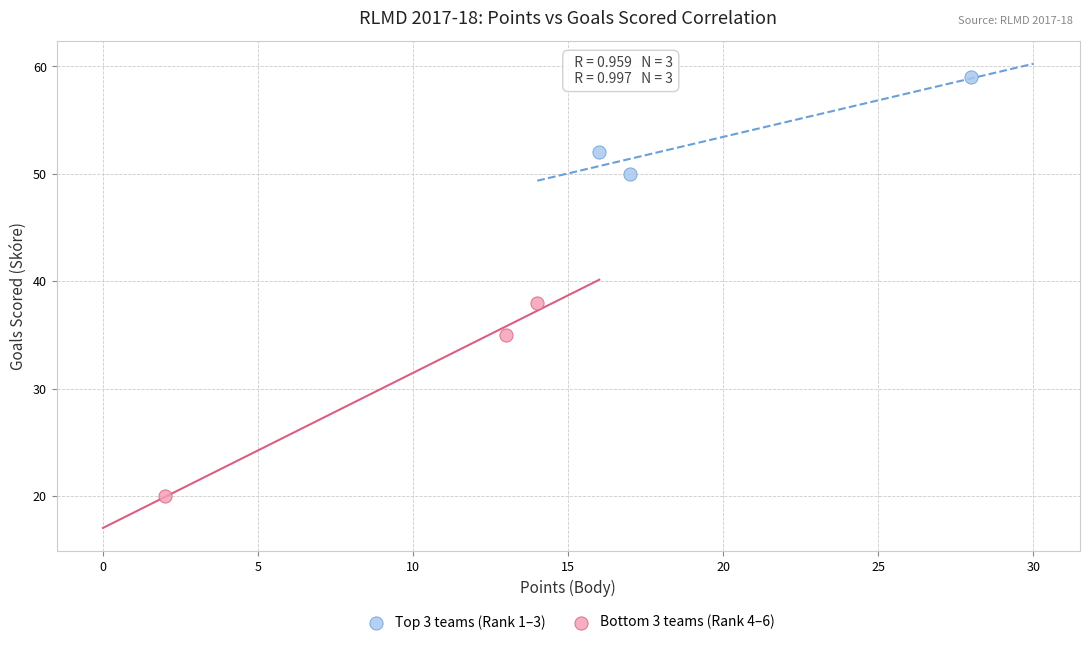

What are all the series names shown in the legend?

Top 3 teams (Rank 1–3), Bottom 3 teams (Rank 4–6)